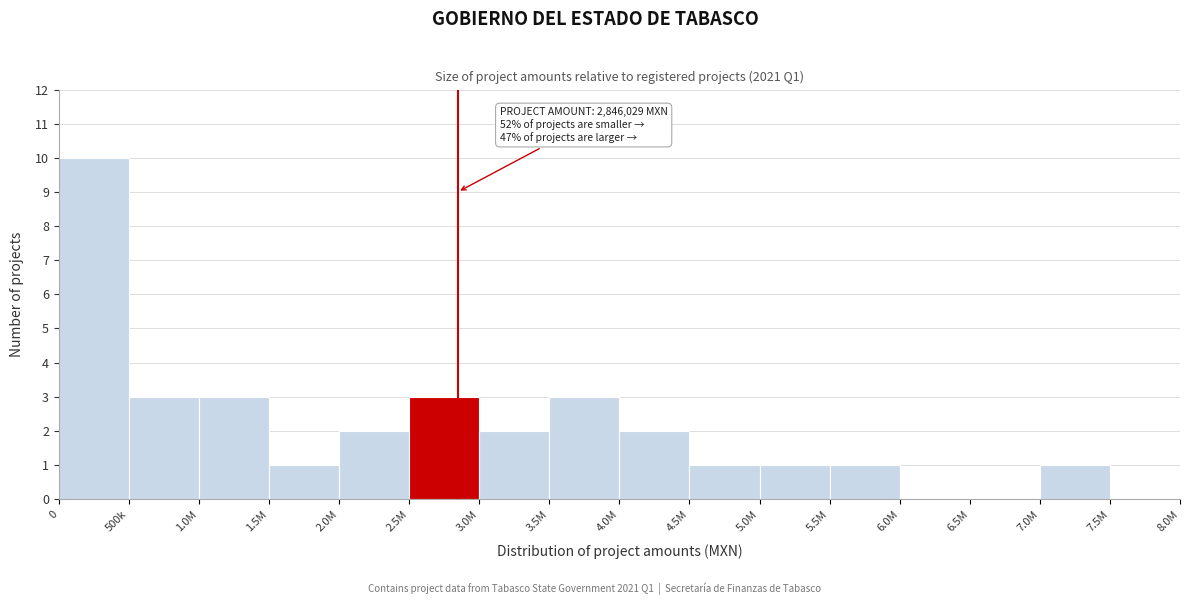

Reading left to right, what are all the values shown in this chart?

0=10	500k=3	1.0M=3	1.5M=1	2.0M=2	2.5M=3	3.0M=2	3.5M=3	4.0M=2	4.5M=1	5.0M=1	5.5M=1	6.0M=0	6.5M=0	7.0M=1	7.5M=0